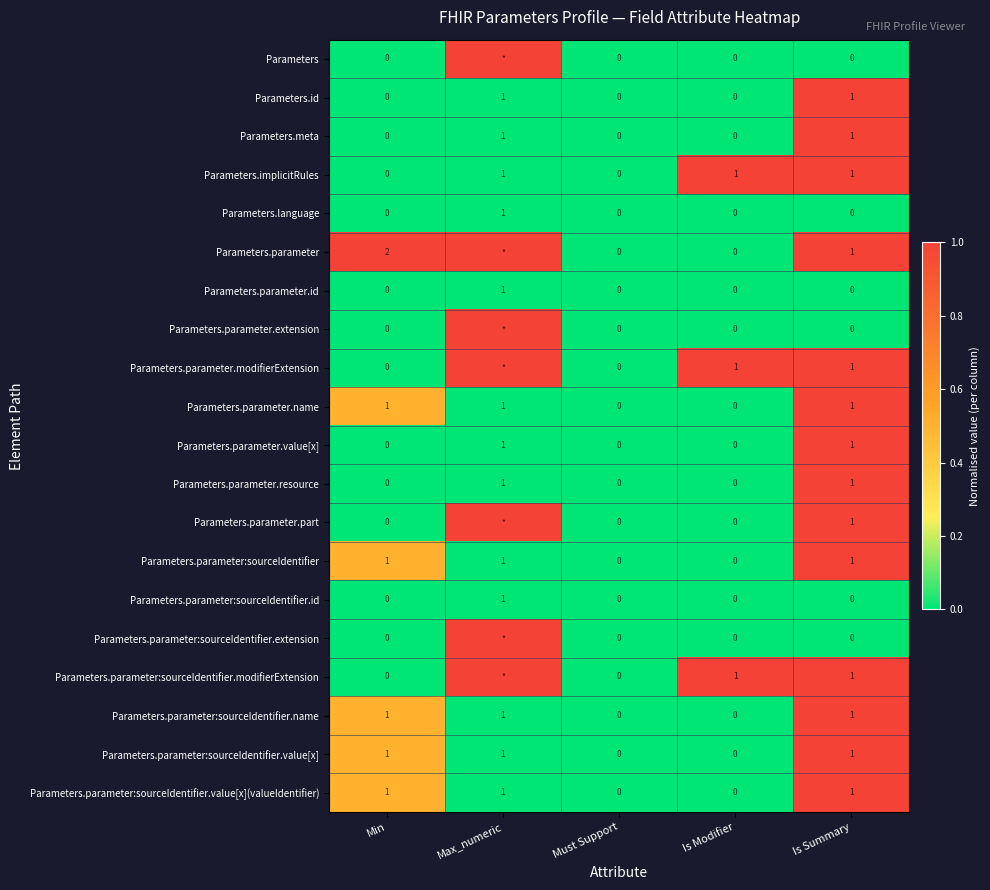

Count the Parameters.parameter.value[x] values in the range 0 to 1.

5